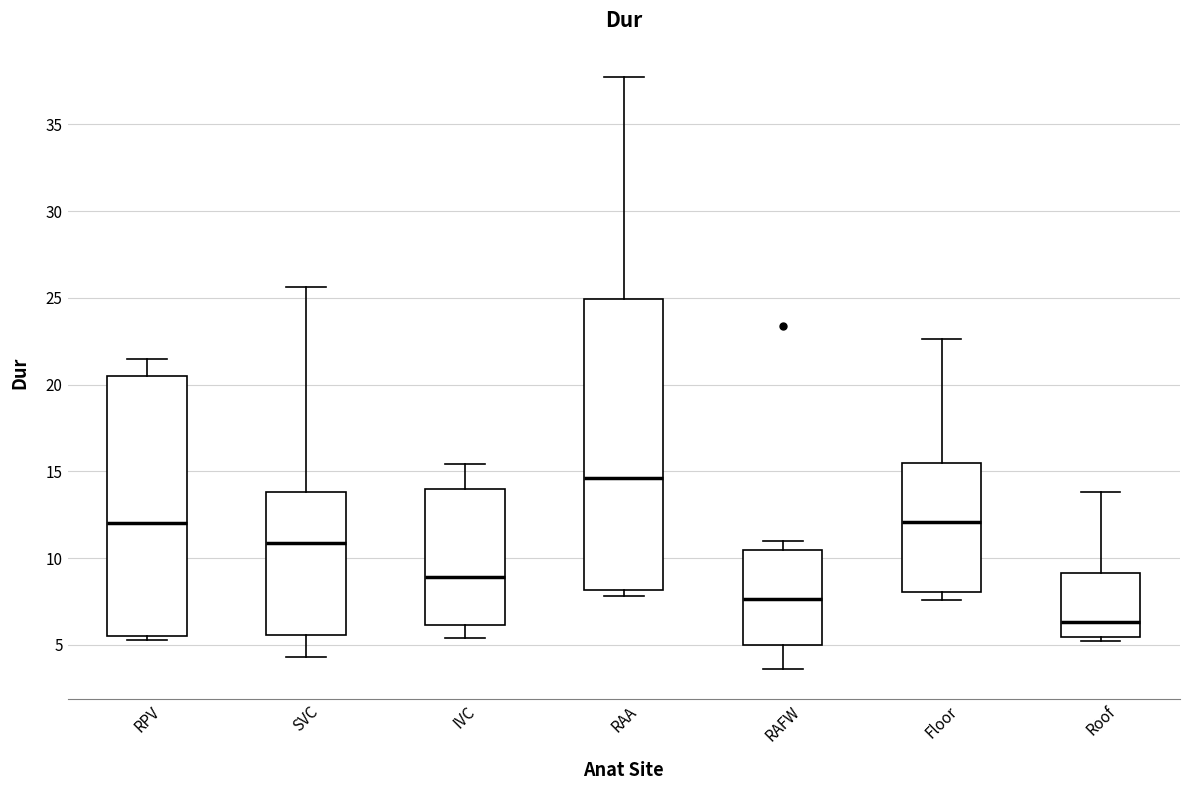

Where does the upper whisker of the box for Floor end on the y-axis? The values are not printed on the chart, so give them approximately, as read against the axis.

22.5